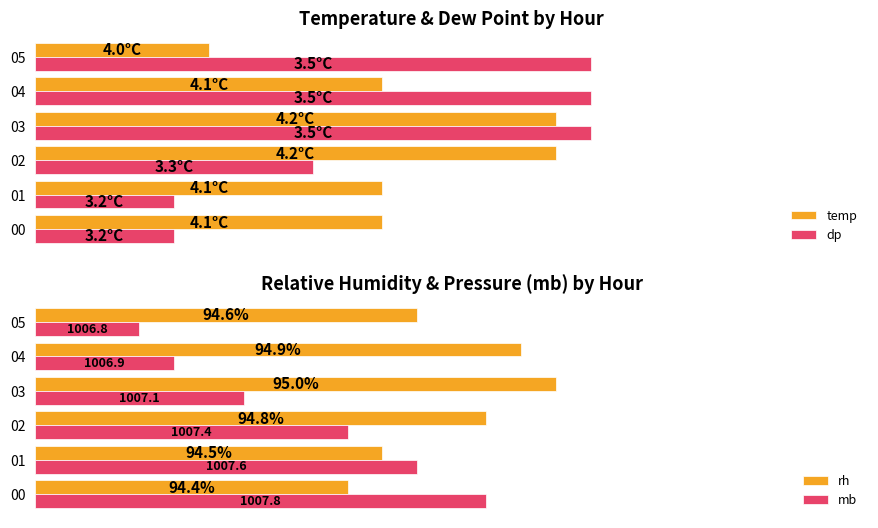

Which series changed the most between 1 and 4?

dp